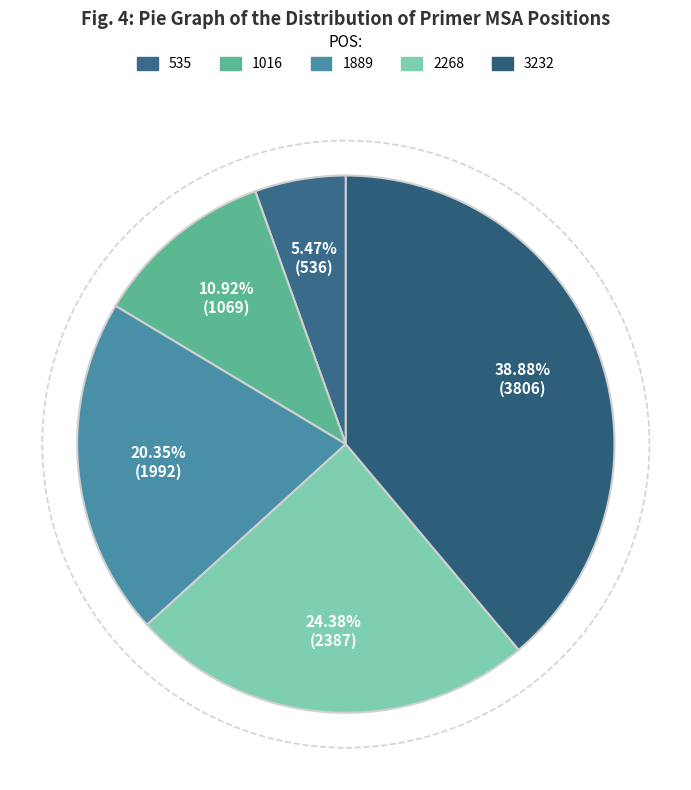

How many segments does this pie chart have?

5